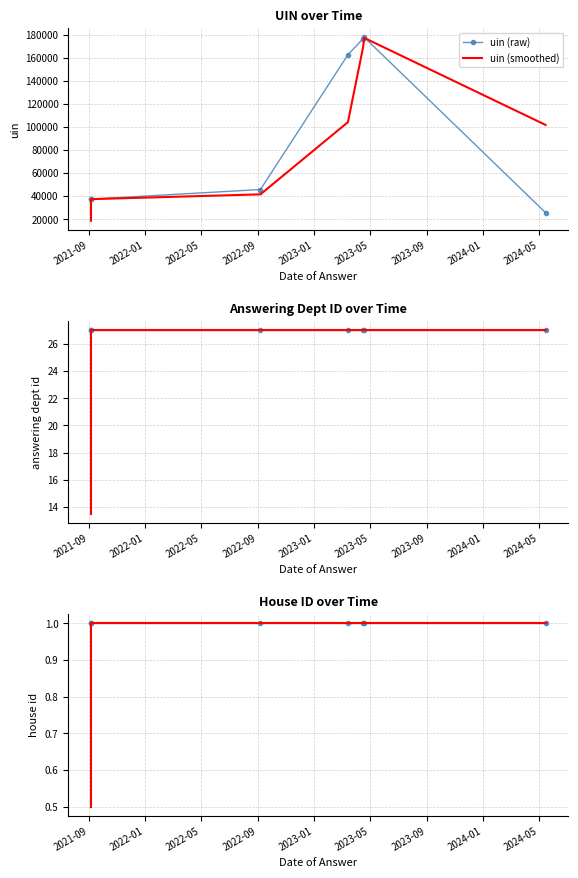

True or false: uin (smoothed) and house id (smoothed) intersect in this chart.

False